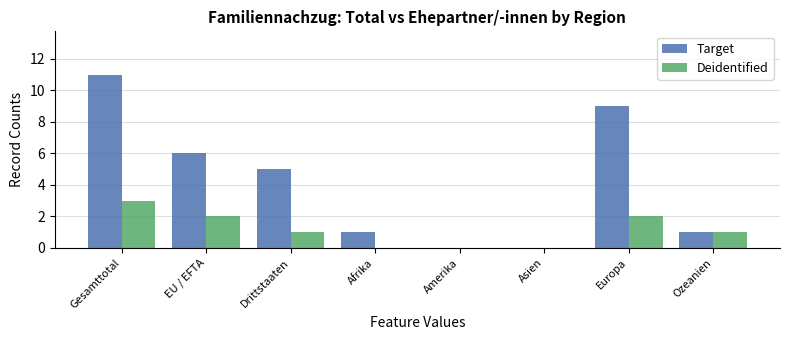

Are the bars horizontal?

No